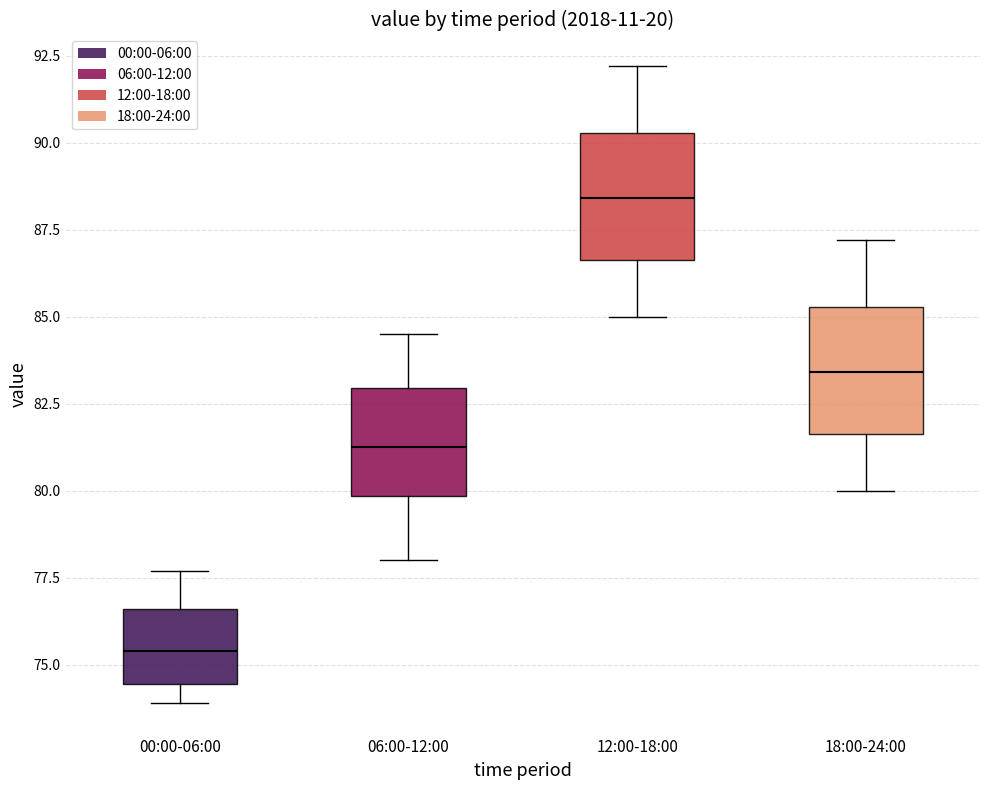

Reading left to right, read every box against the y-axis: the position of its median line, the range the box covers, and the ends of its whiskers. The values are not printed on the chart, so give them approximately, as read against the axis.

00:00-06:00: median 75.5, box 74.5 to 76.5, whiskers 74.0 to 77.5
06:00-12:00: median 81.5, box 80.0 to 83.0, whiskers 78.0 to 84.5
12:00-18:00: median 88.5, box 86.5 to 90.5, whiskers 85.0 to 92.0
18:00-24:00: median 83.5, box 81.5 to 85.5, whiskers 80.0 to 87.0